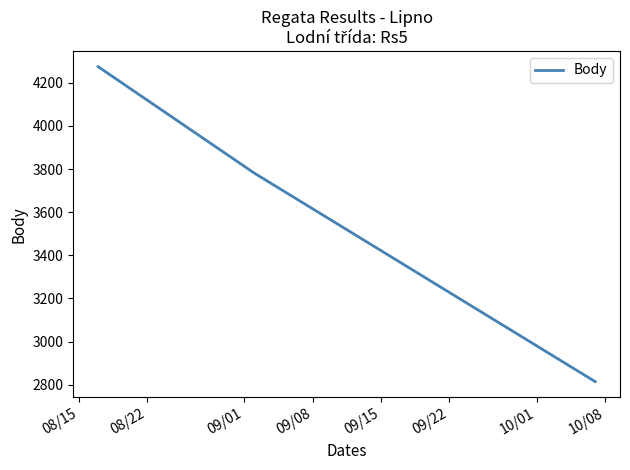

What is the sum of all values?

10871